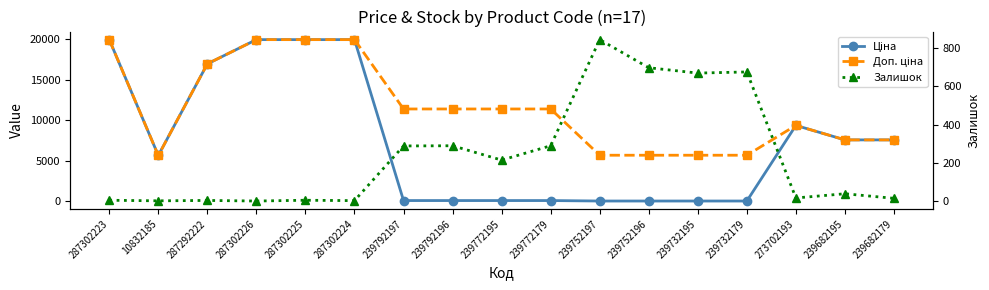

How many series are shown in this chart?

3